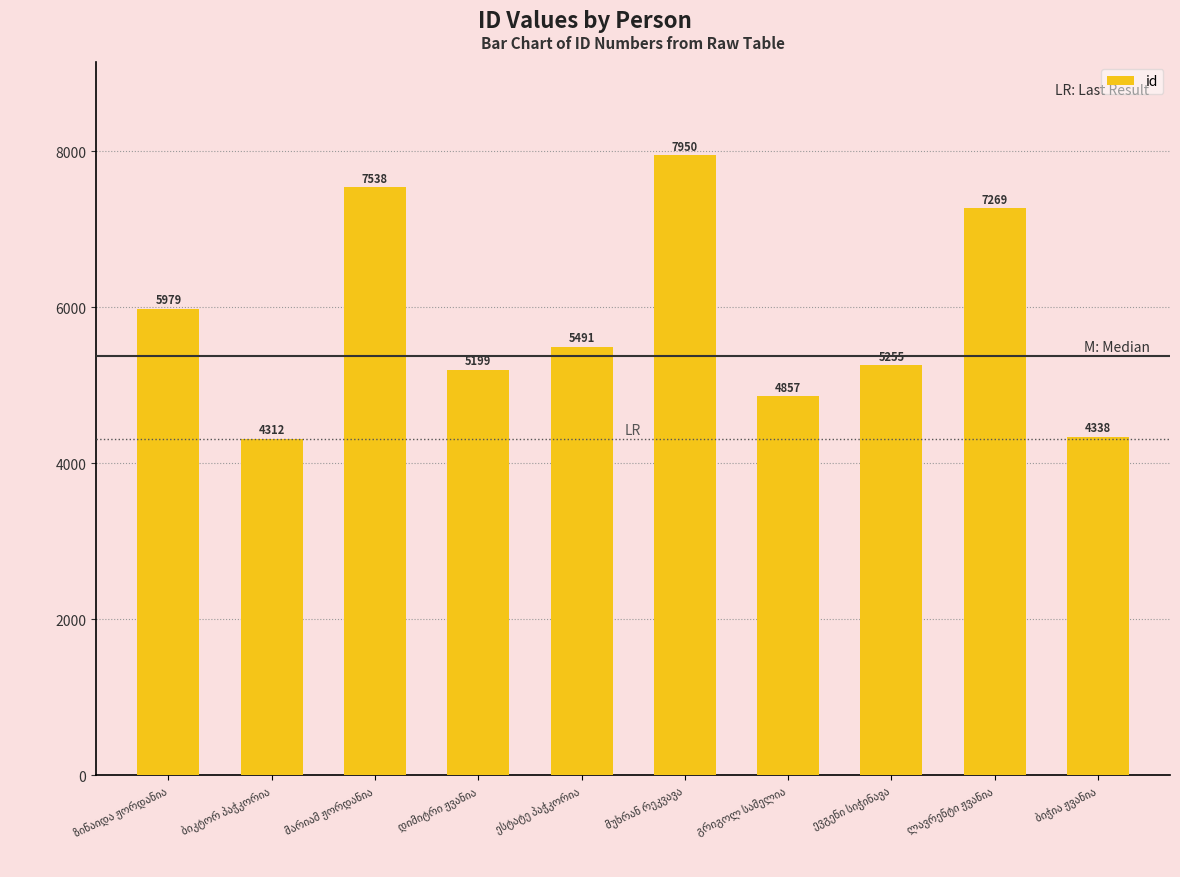

Are the bars horizontal?

No